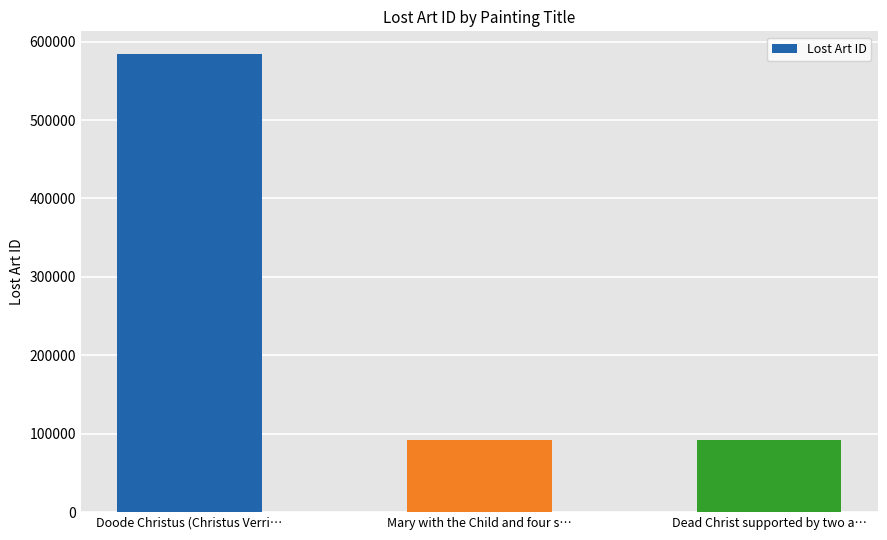

Does the chart contain stacked bars?

No